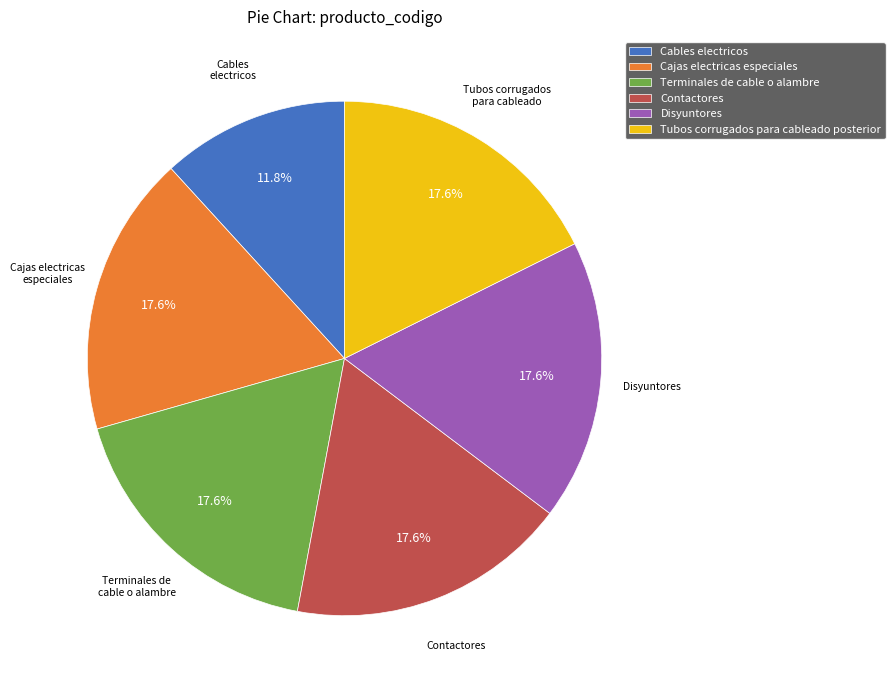

To the nearest percent, what percentage of the pie is Terminales de cable o alambre?

18%